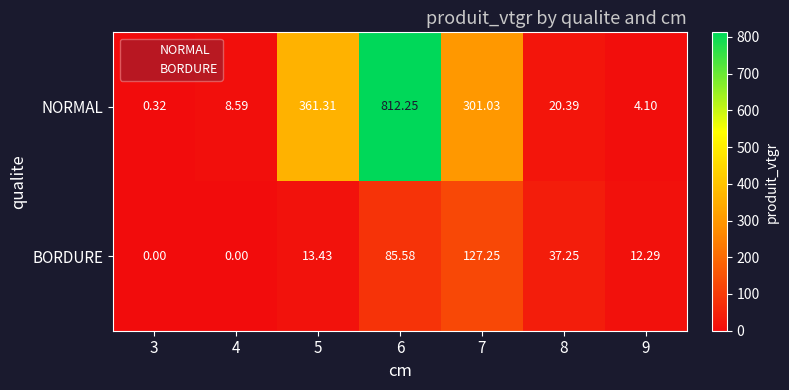

Between 3 and 4, which series saw the biggest shift?

NORMAL